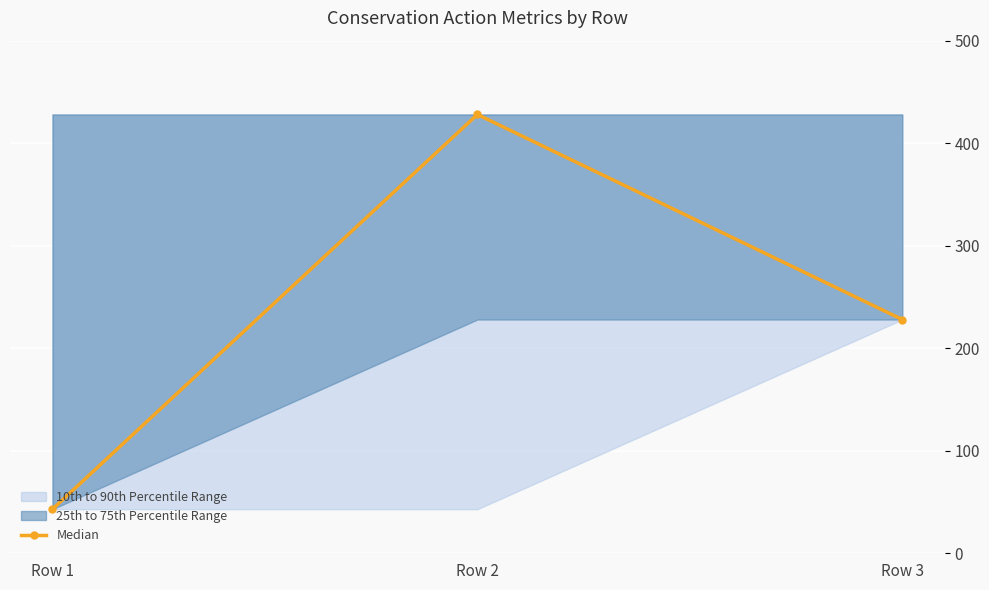

What is the value of the 2nd point from the left?

428